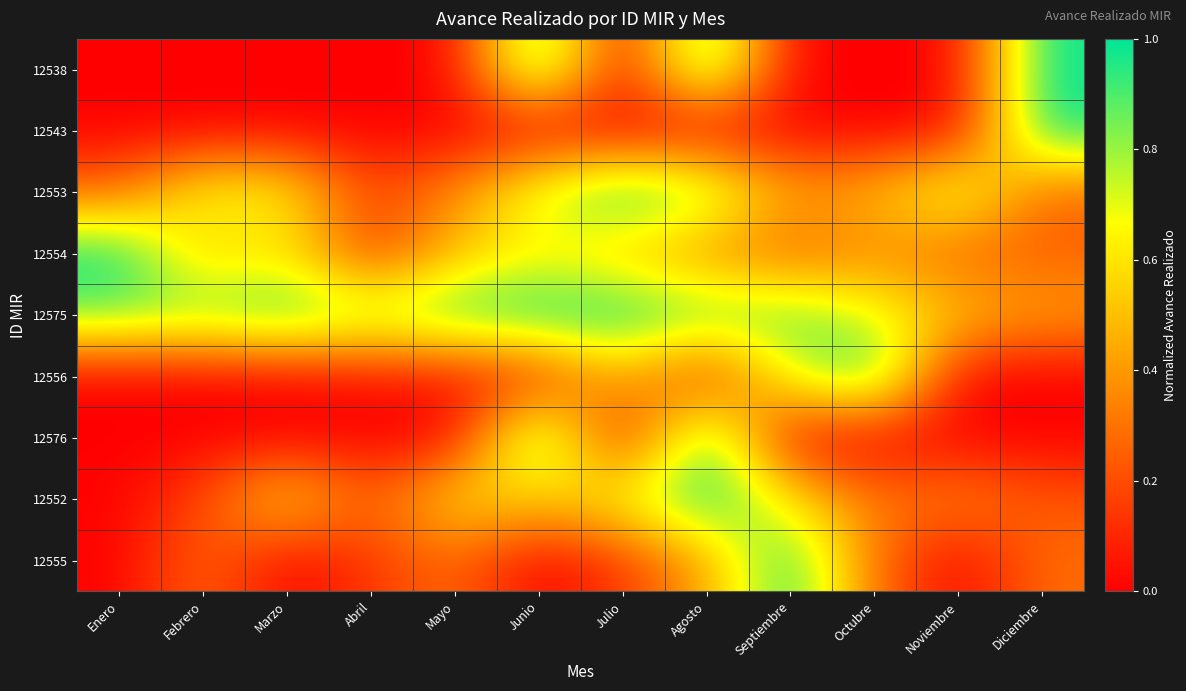

Which series changed the most between Junio and Diciembre?

12543